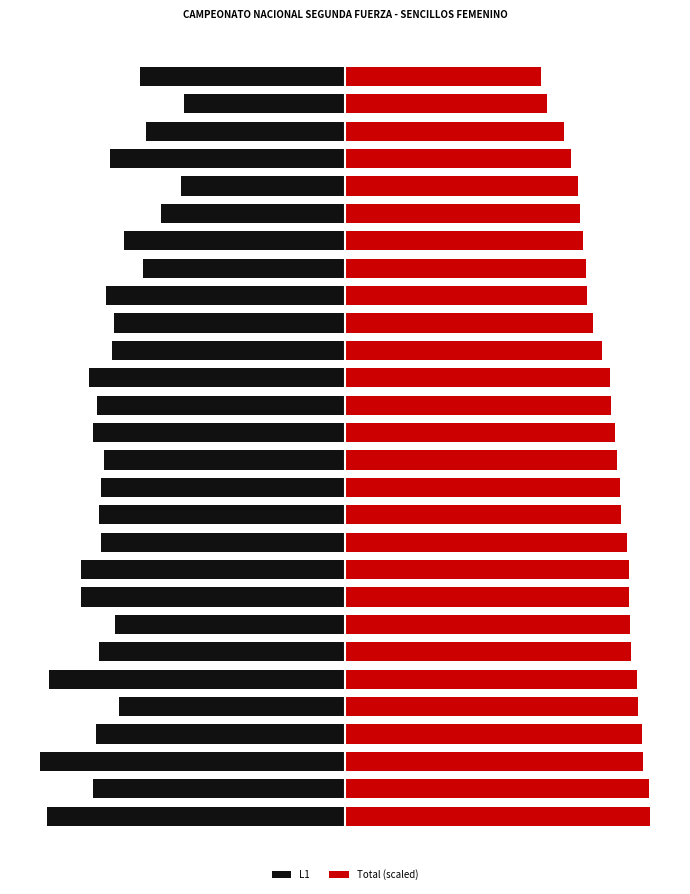

Rank the series at 18 from lowest to highest value.

L1, Total (scaled)